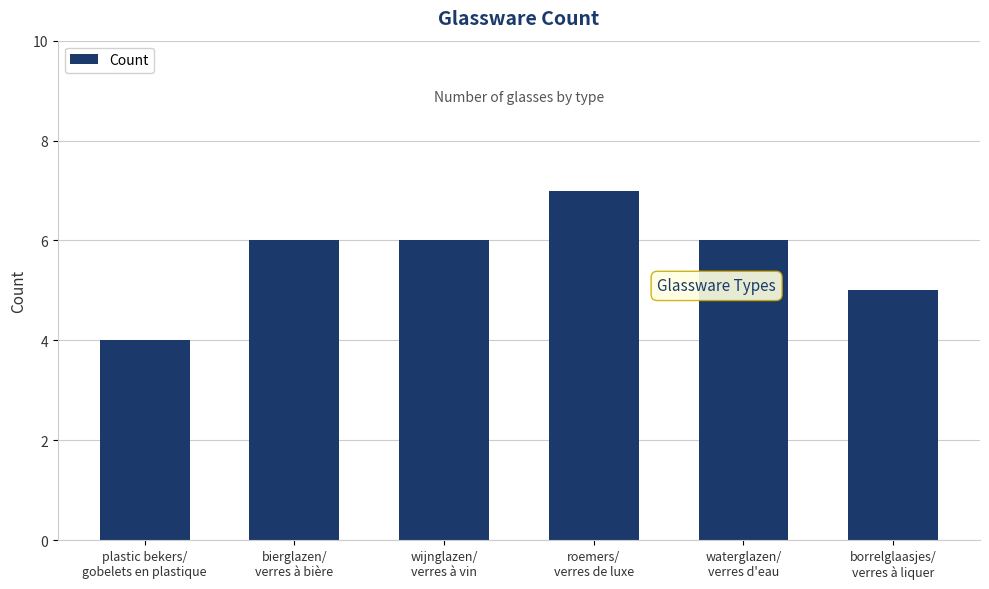

What is the ratio of the value at wijnglazen/
verres à vin to the value at plastic bekers/
gobelets en plastique?

1.5